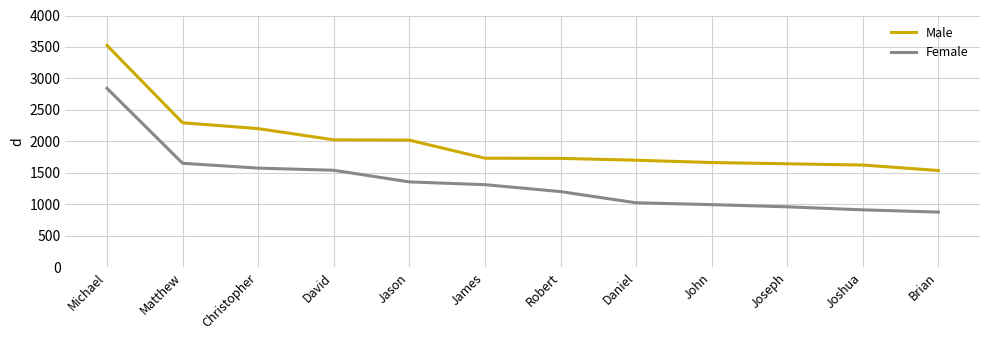

Is this an area chart (filled region under the line)?

No